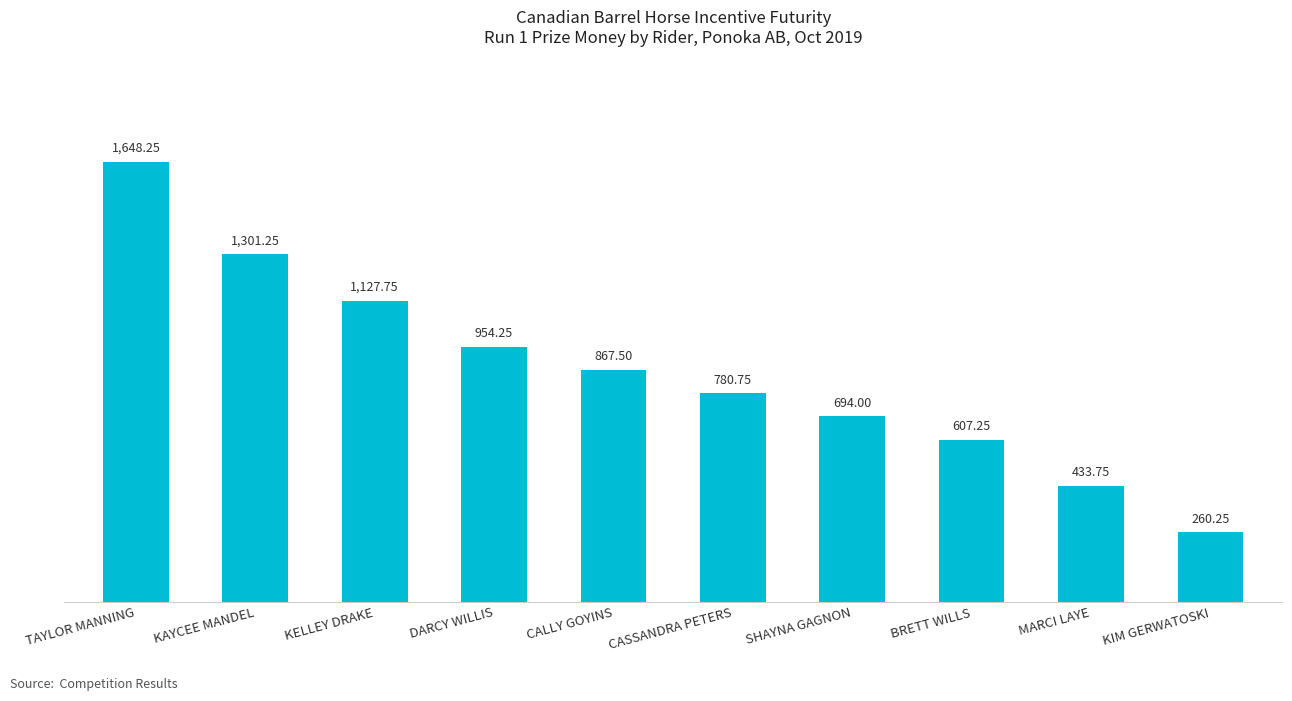

What is the label of the 2nd bar from the right?

MARCI LAYE